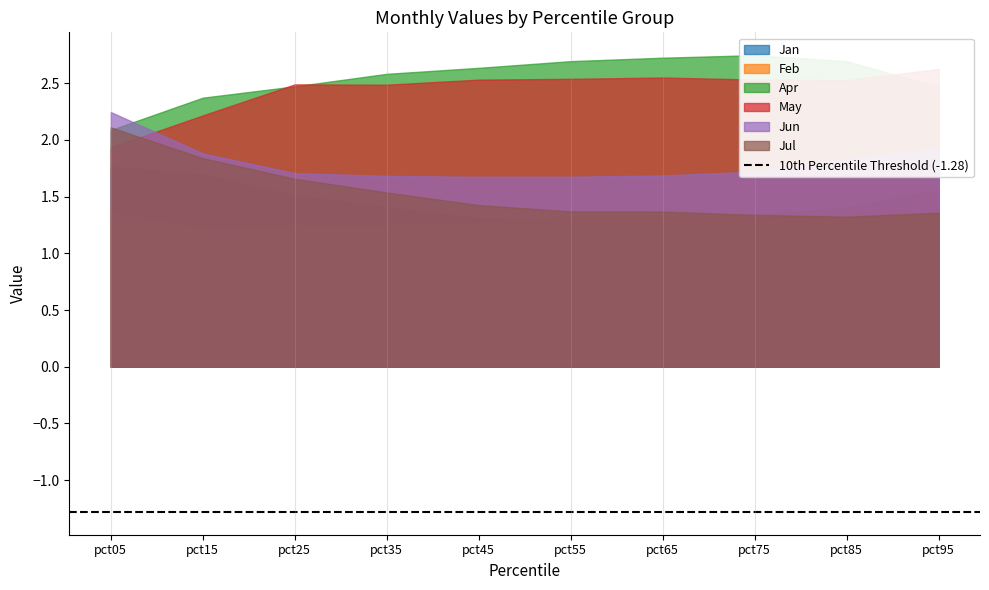

What is the difference between the maximum and second lowest values in the Jun series?

0.6